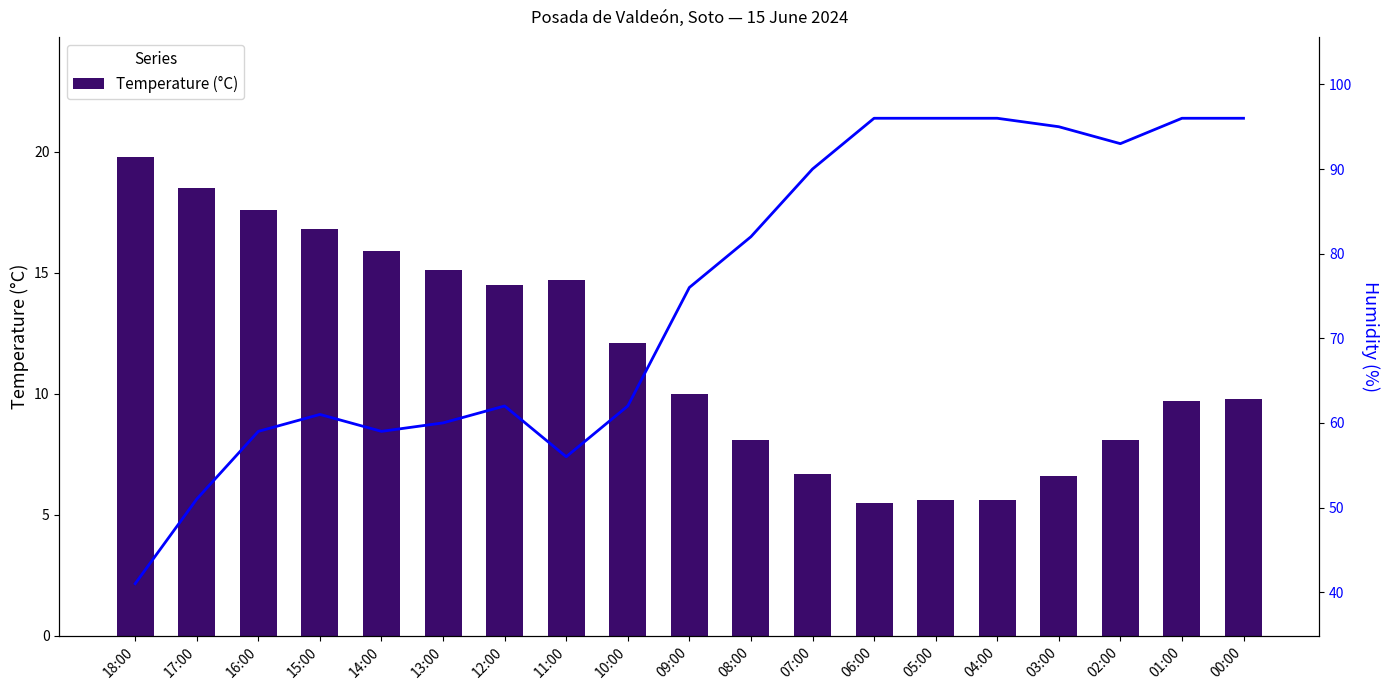

What is the label of the 9th bar from the right?

08:00